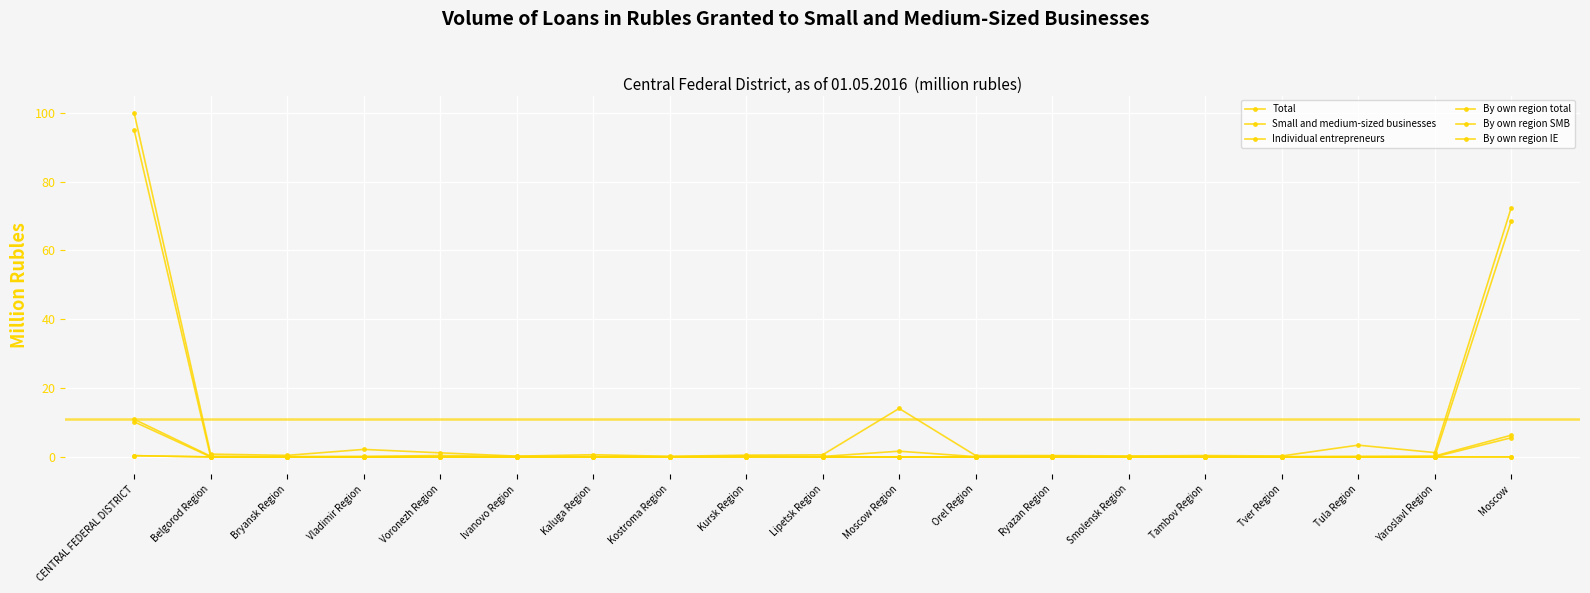

Where is By own region IE nearest to the value 0?

Bryansk Region